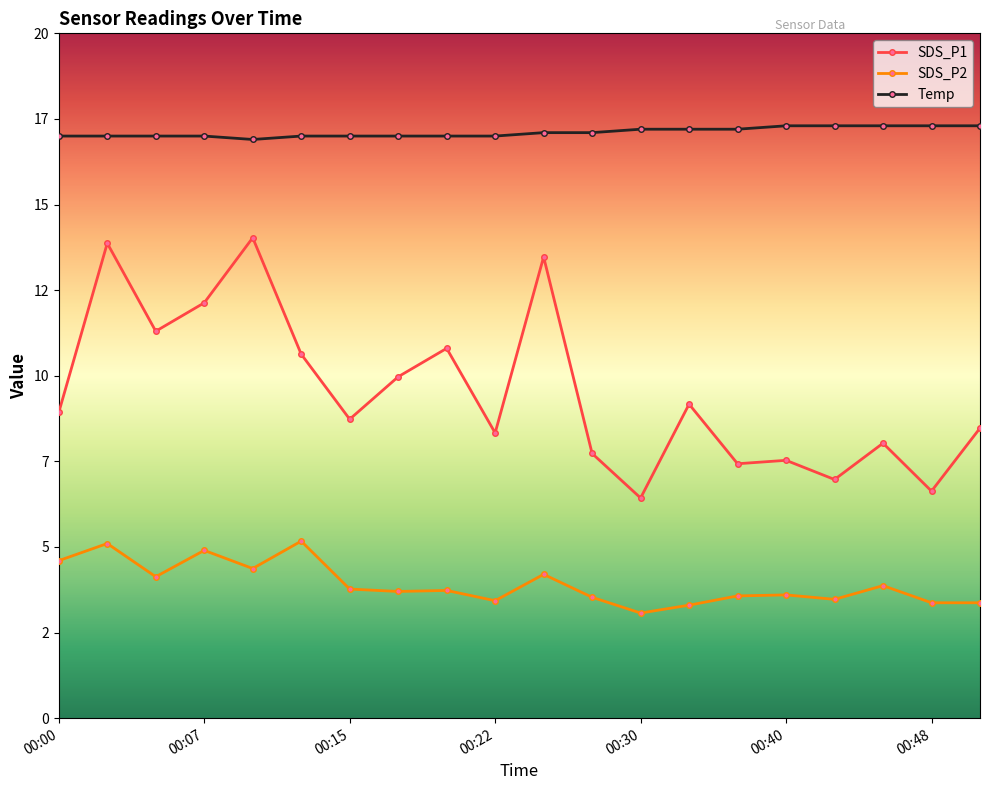

How many interior local valleys does the SDS_P1 series have?

7